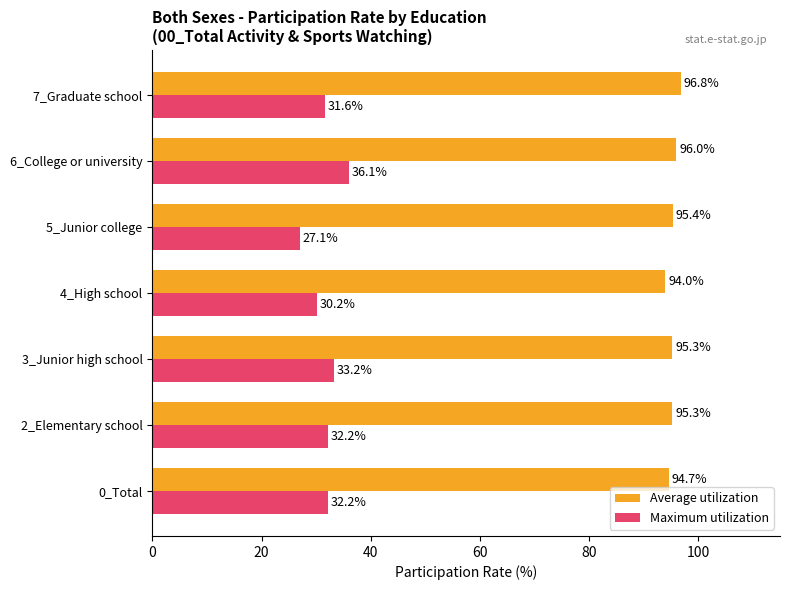

Count the number of categories in the chart.

7